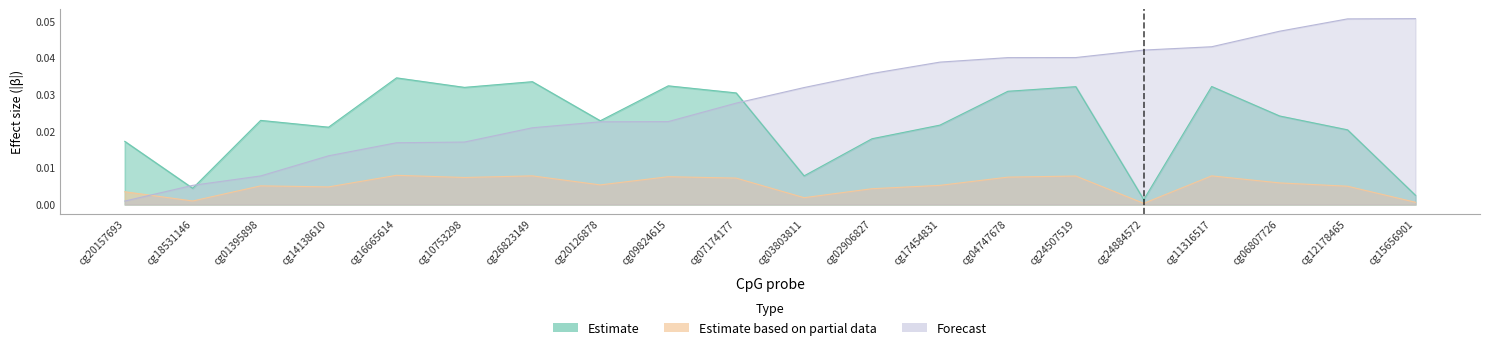

True or false: Estimate and Estimate based on partial data cross at least once.

False